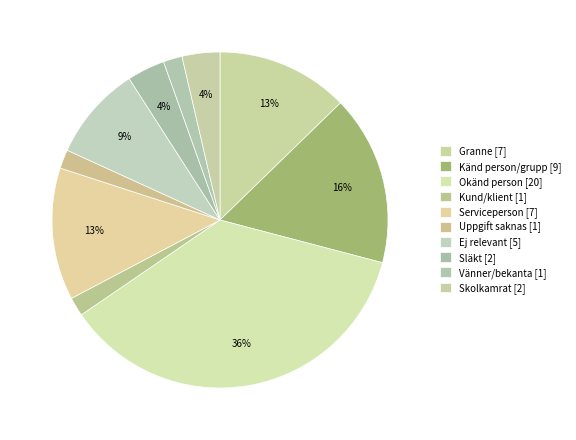

To the nearest percent, what is the difference between the Vänner/bekanta and Granne slice percentages?

11%